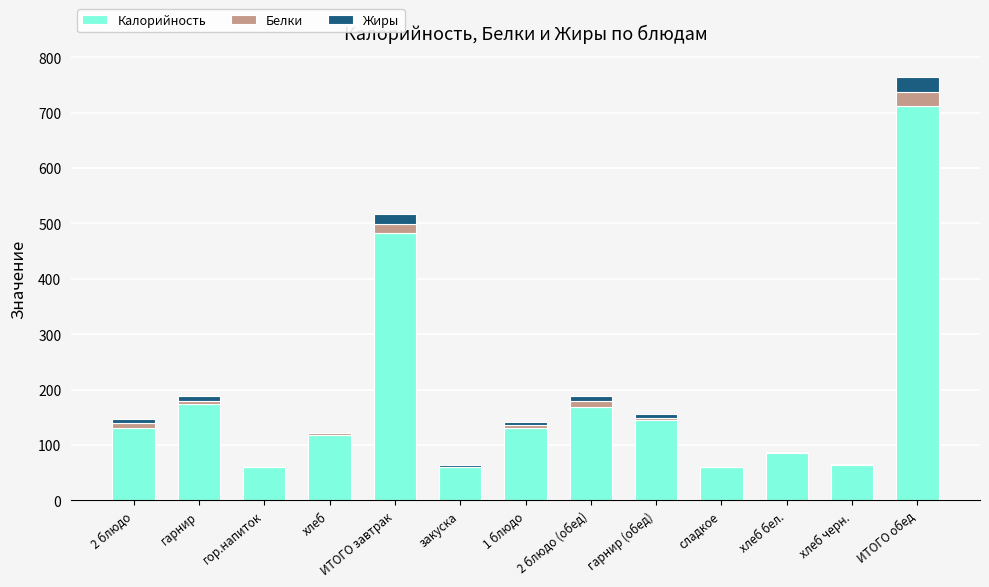

What are all the series names shown in the legend?

Калорийность, Белки, Жиры